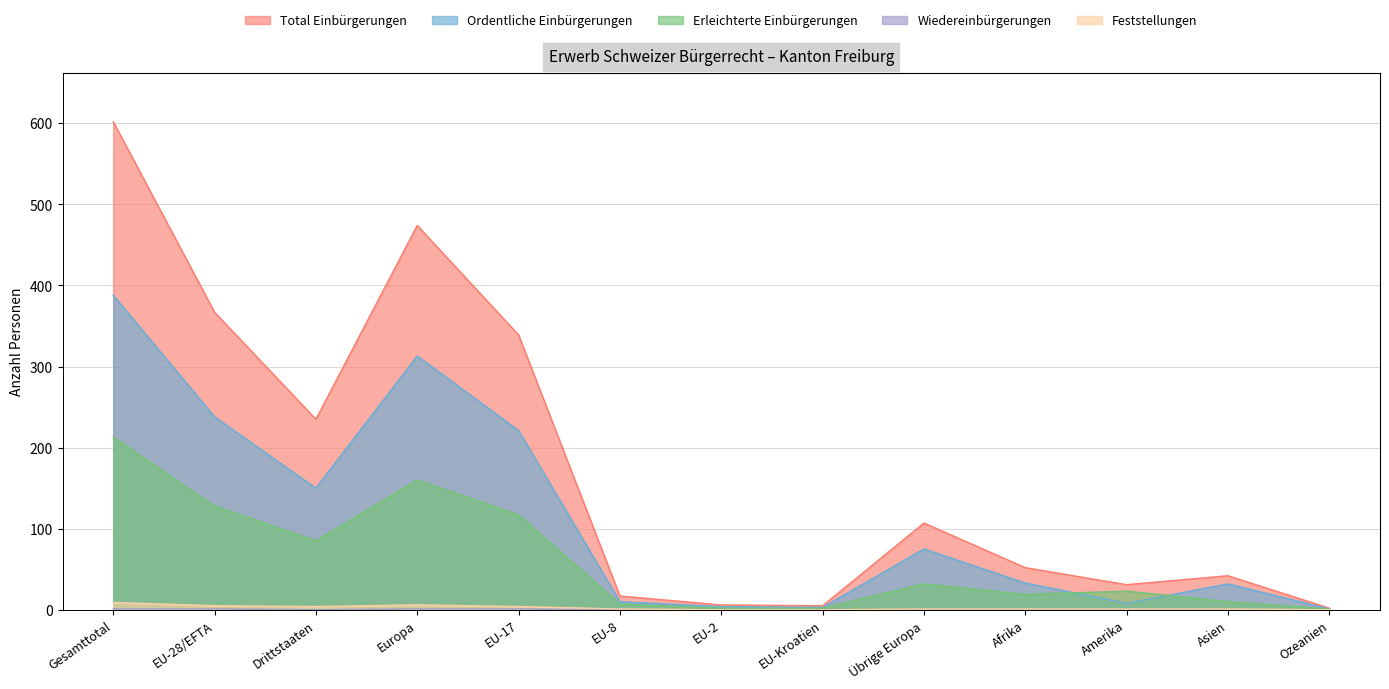

What is the sum of the Ordentliche Einbürgerungen values at EU-17 and Europa?

534